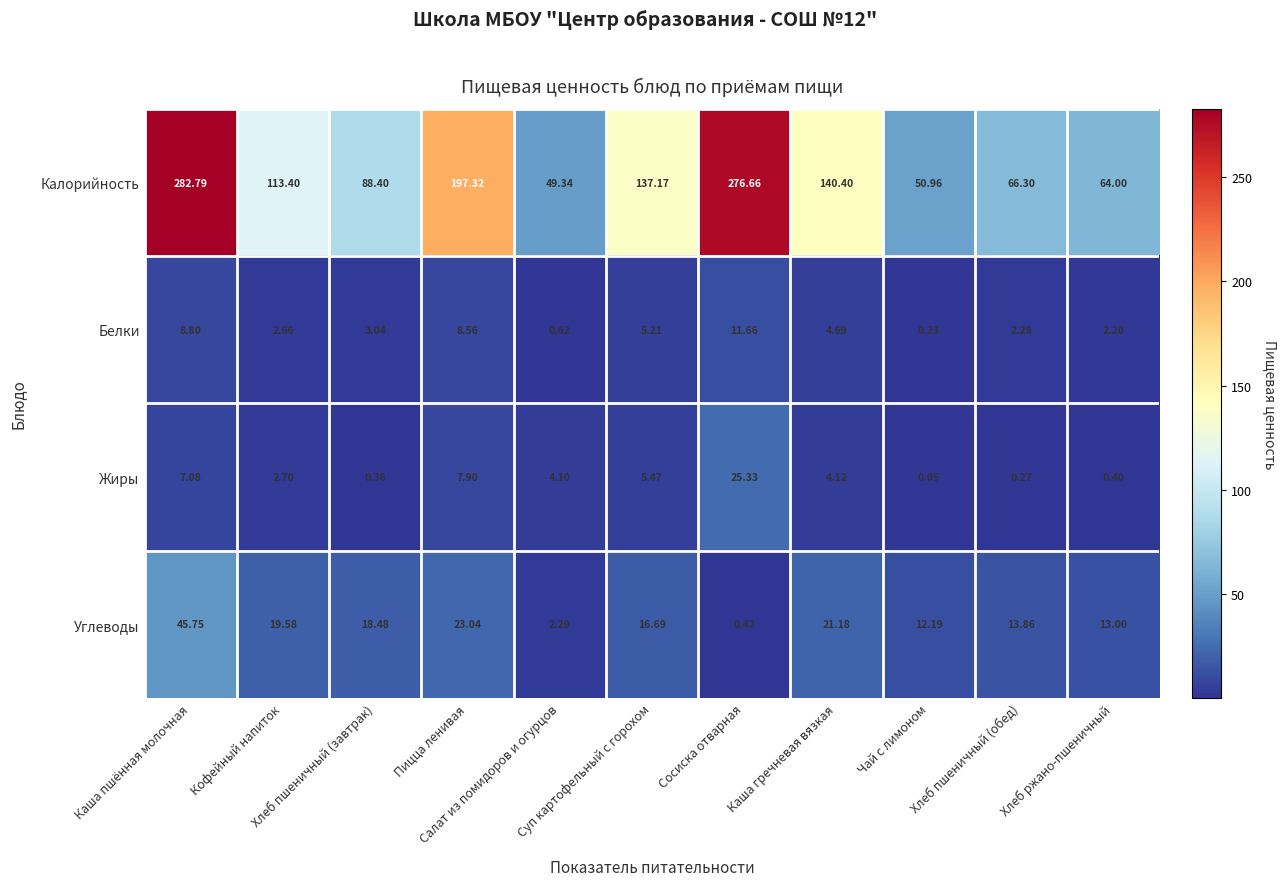

Between Салат из помидоров и огурцов and Суп картофельный с горохом, which series saw the biggest shift?

Калорийность